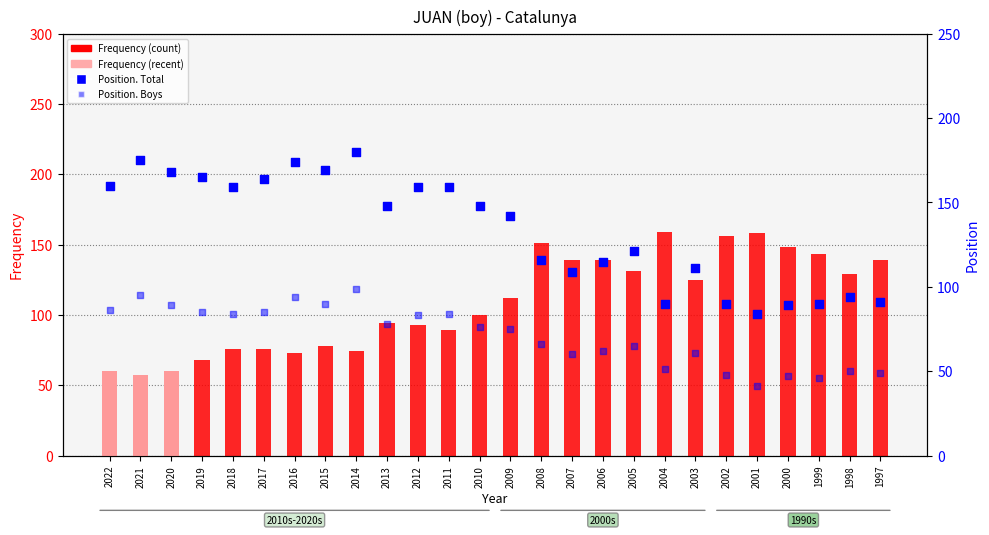

Which series reaches the minimum Y coordinate?

Position. Boys